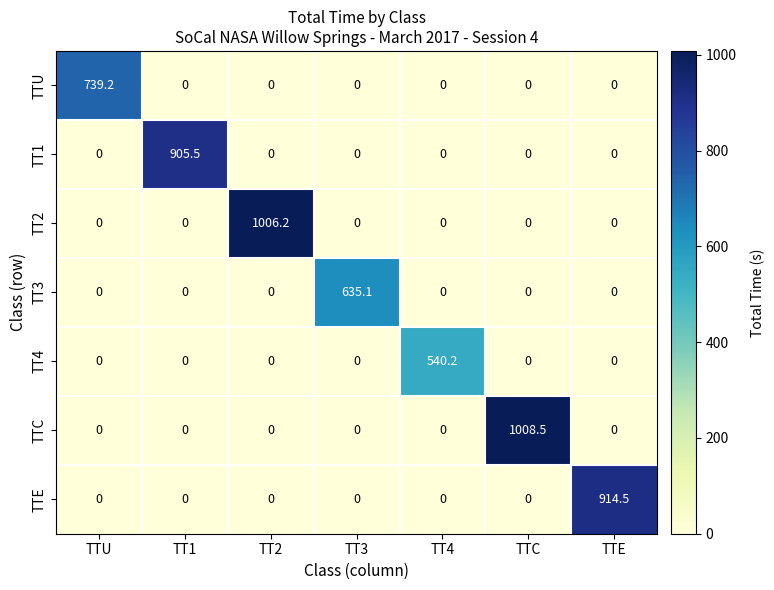

Between TT4 and TTE, which series saw the biggest shift?

TTE